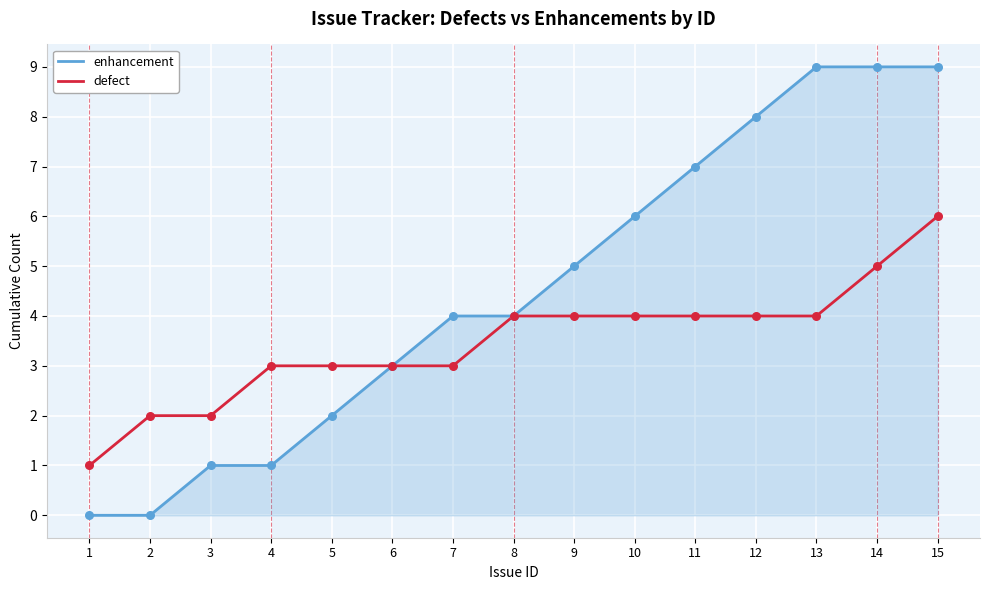

Is the value of defect at 15 greater than the value of enhancement at 14?

No